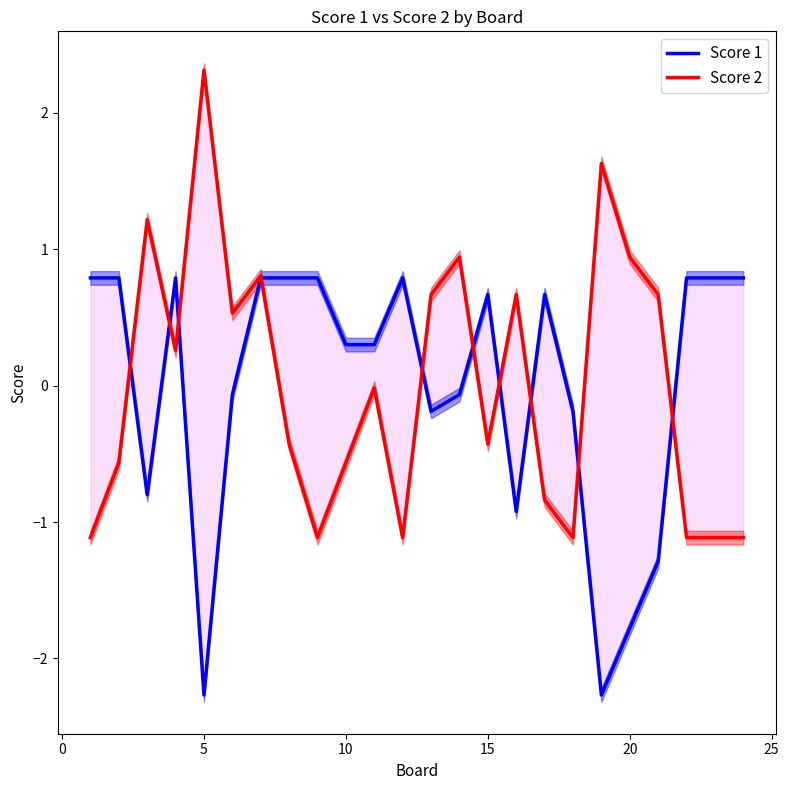

Which series has the largest range (max minus min)?

Score 2